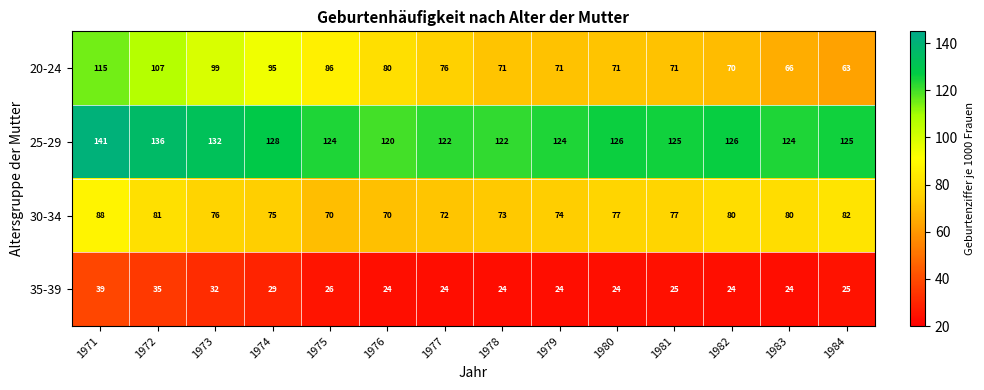

What is the sum of all 25-29 values?

1775